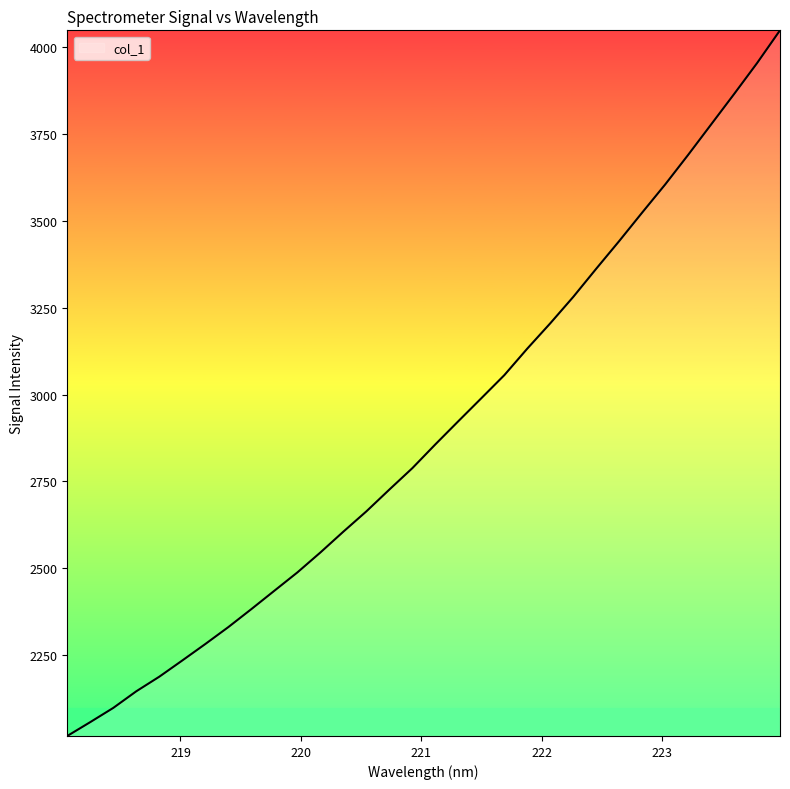

What is the greatest value displayed?

4048.9